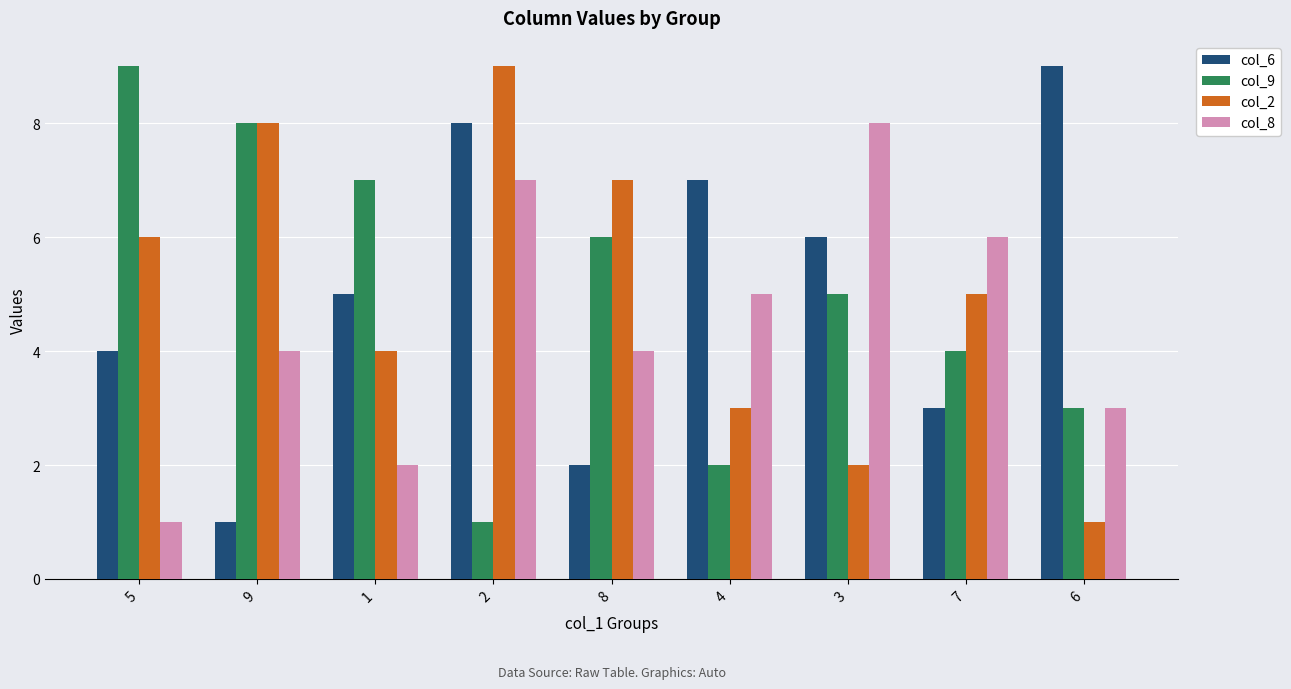

Count the number of data series in this chart.

4